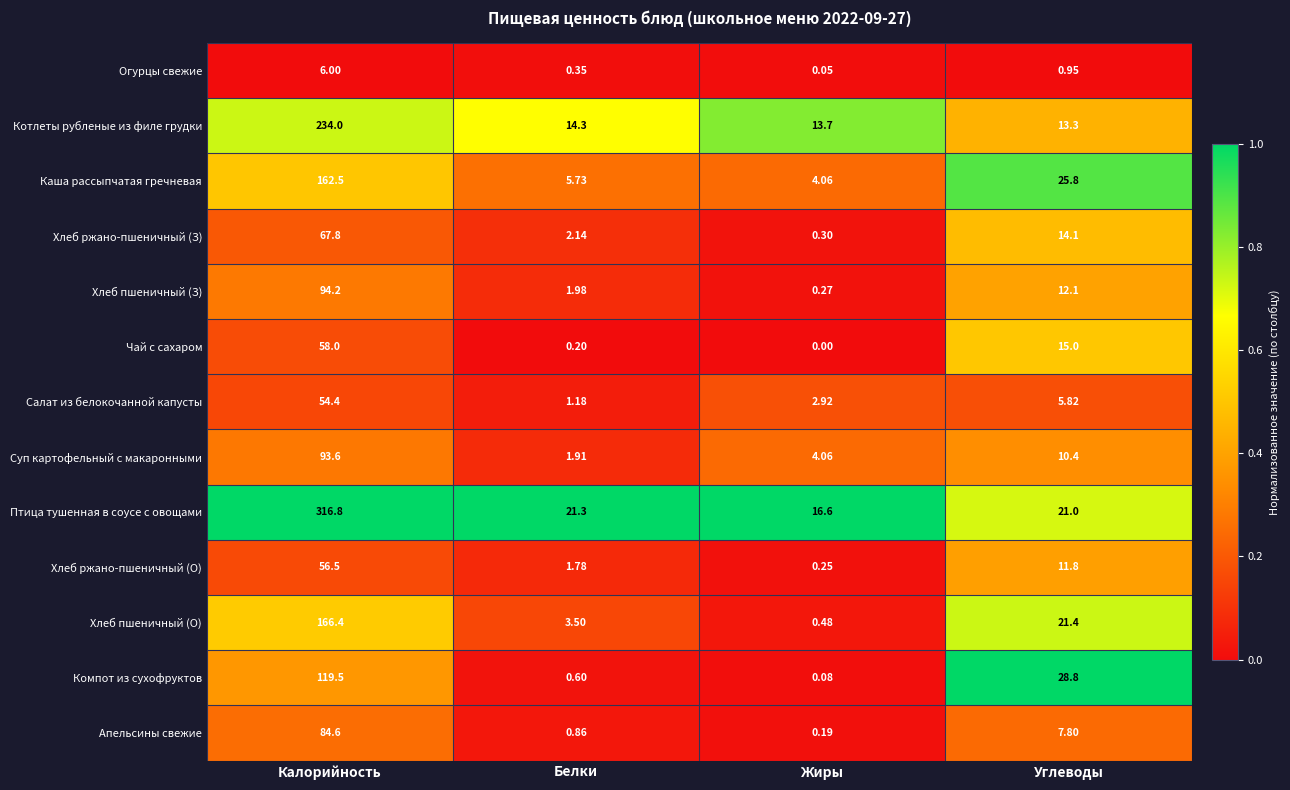

Which label corresponds to the largest value in the chart?

Калорийность